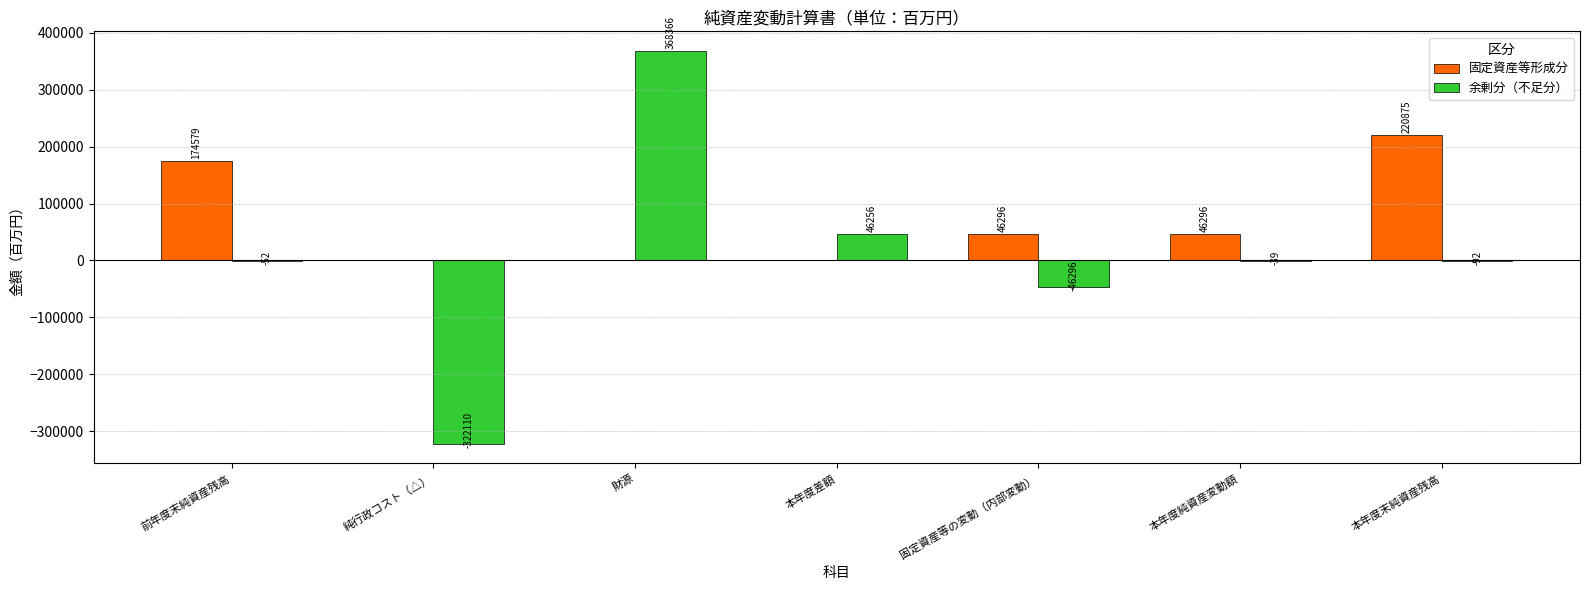

How many groups of bars are there?

7